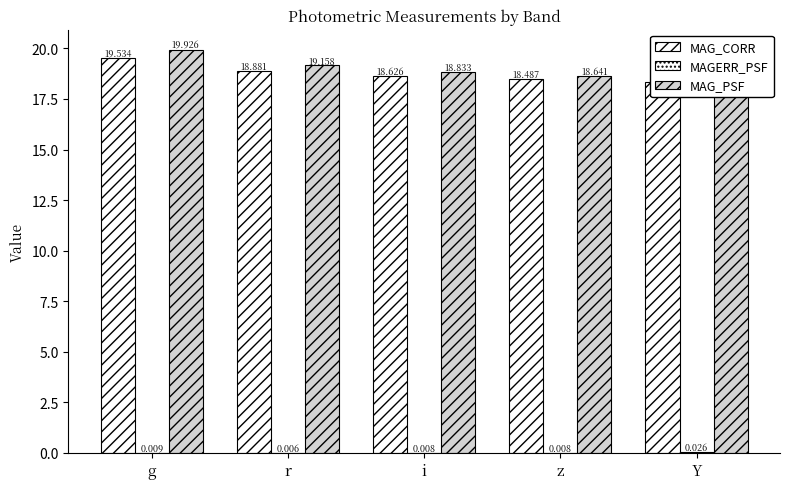

Rank the series by their maximum value, from highest to lowest.

MAG_PSF, MAG_CORR, MAGERR_PSF